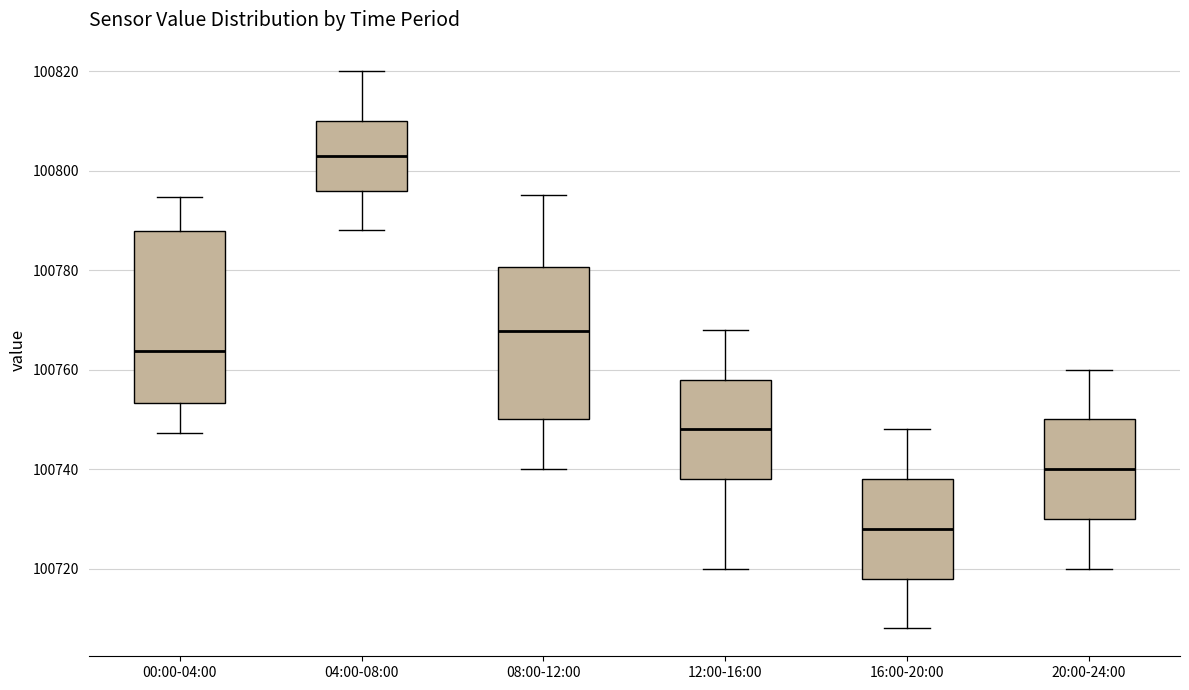

Comparing the boxes themselves (not the whiskers), which one is the tallest?

00:00-04:00